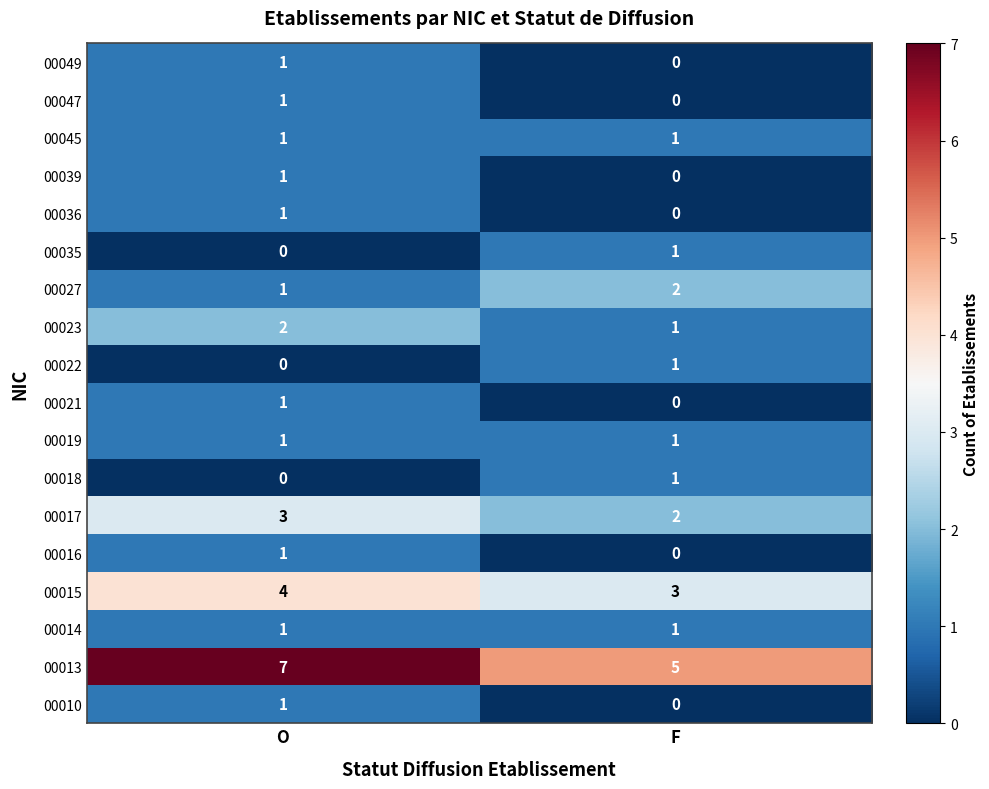

What is the maximum value shown in the chart?

7